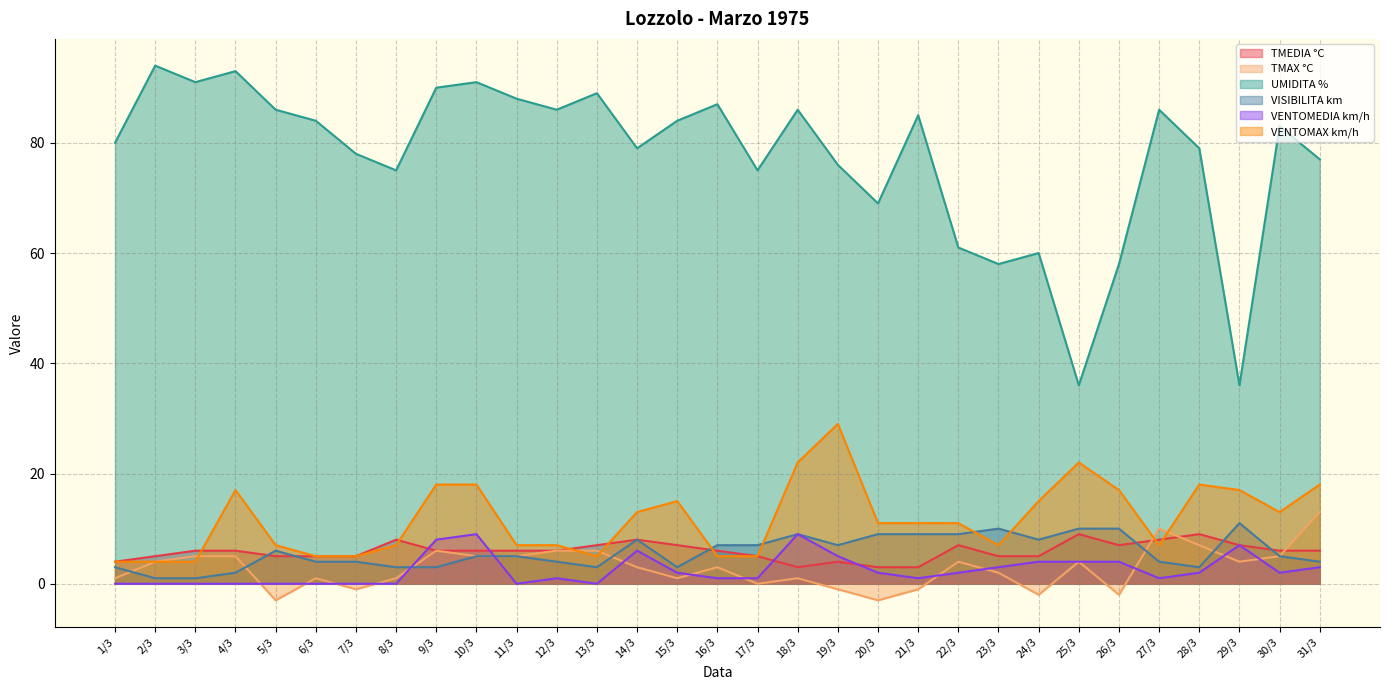

At which label does UMIDITA % reach its minimum?

25/3